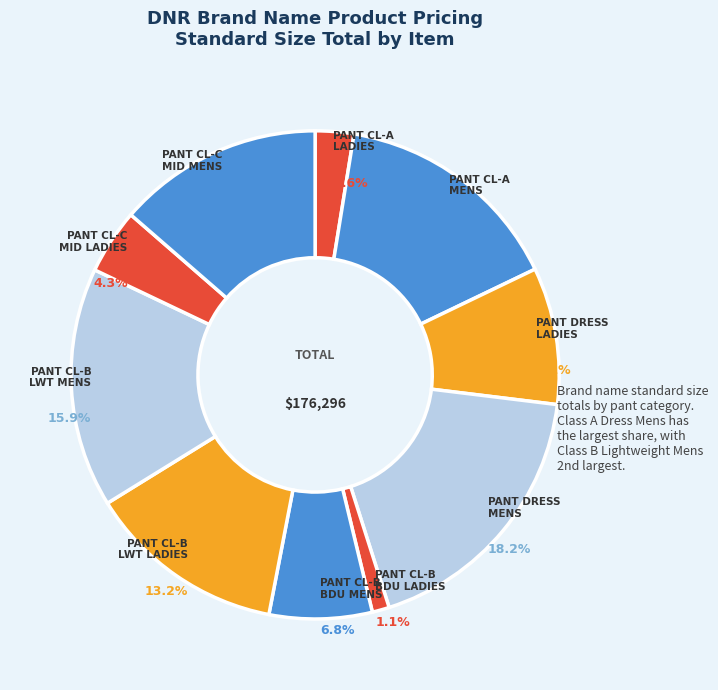

How many slices are in this pie chart?

10